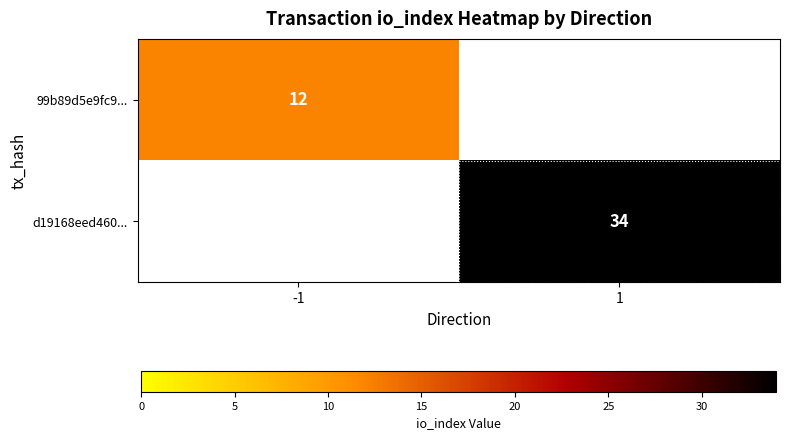

True or false: 99b89d5e9fc9... has a value of 12 at -1.

True